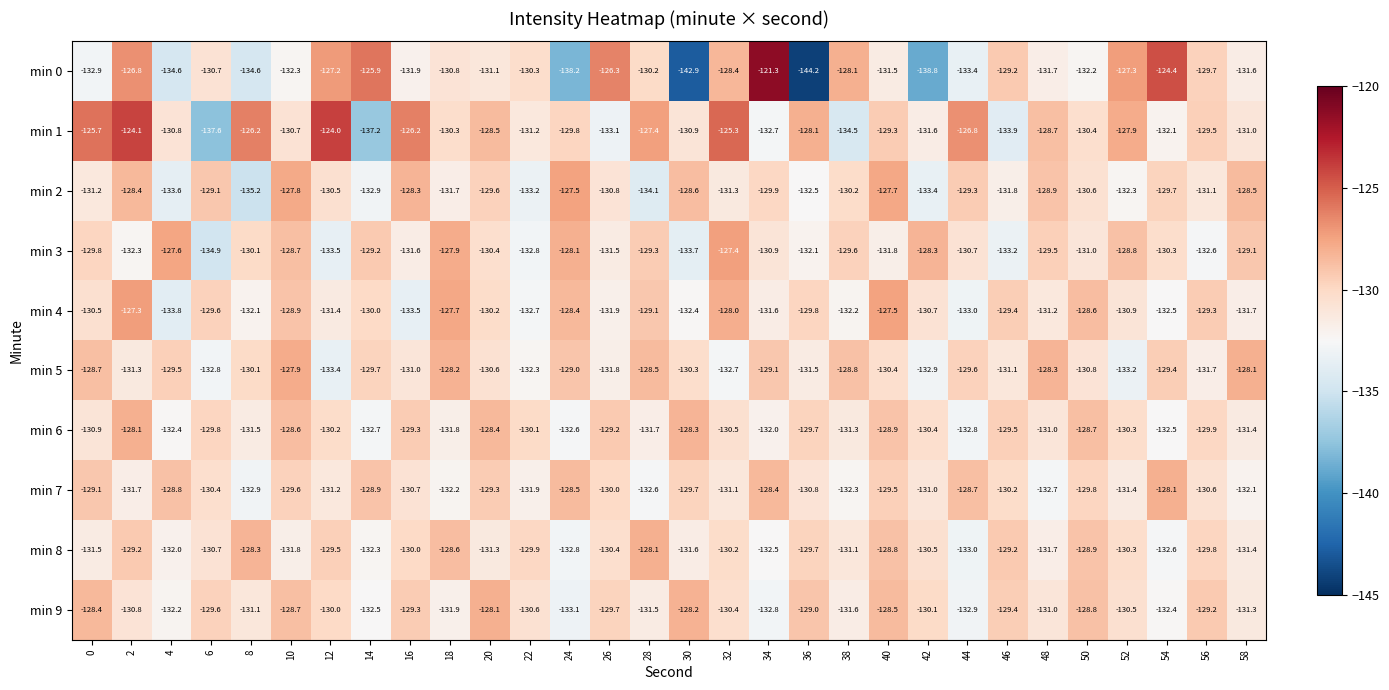

How many distinct data groups are displayed?

10